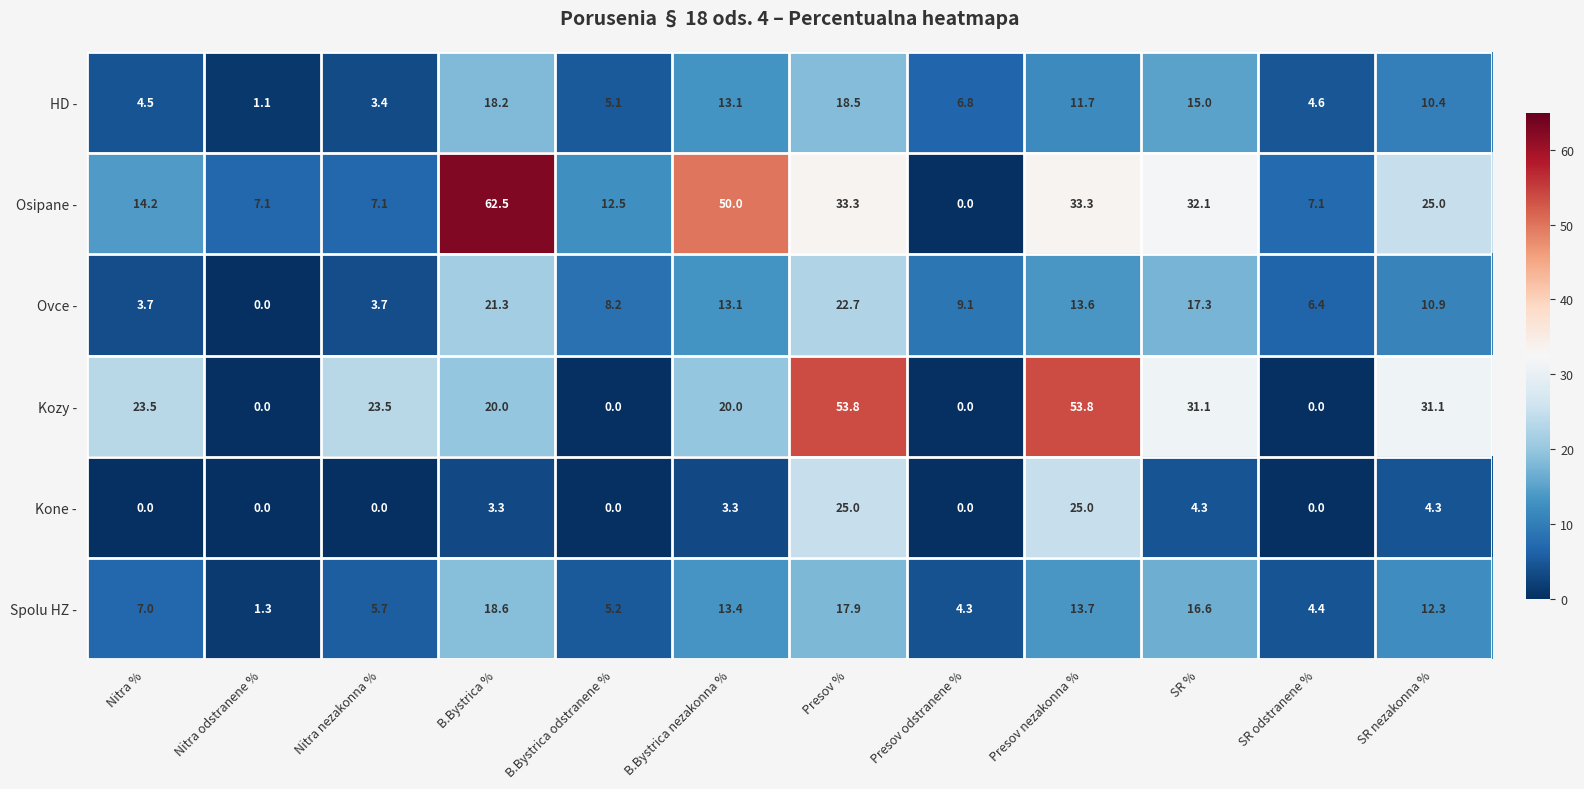

What is the spread (max minus min) of values at SR nezakonna %?

26.8